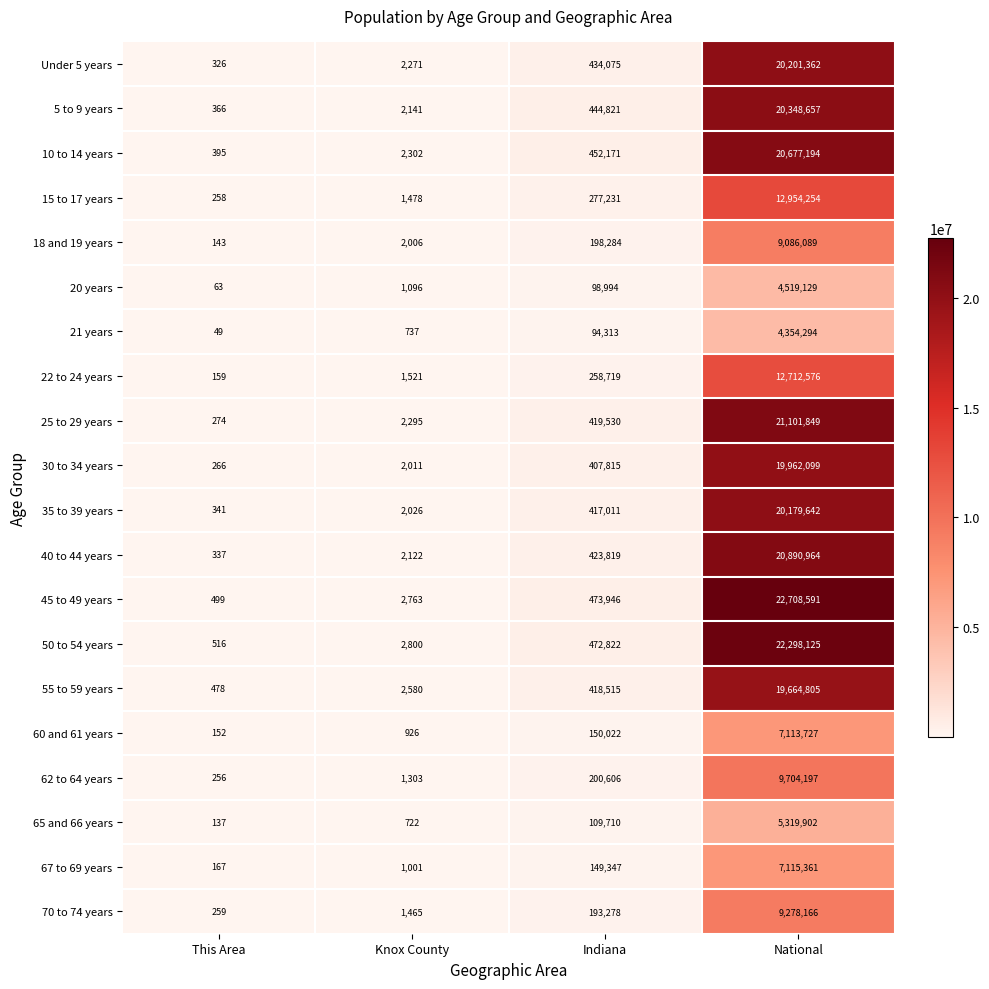

What is the greatest value displayed?

22708591